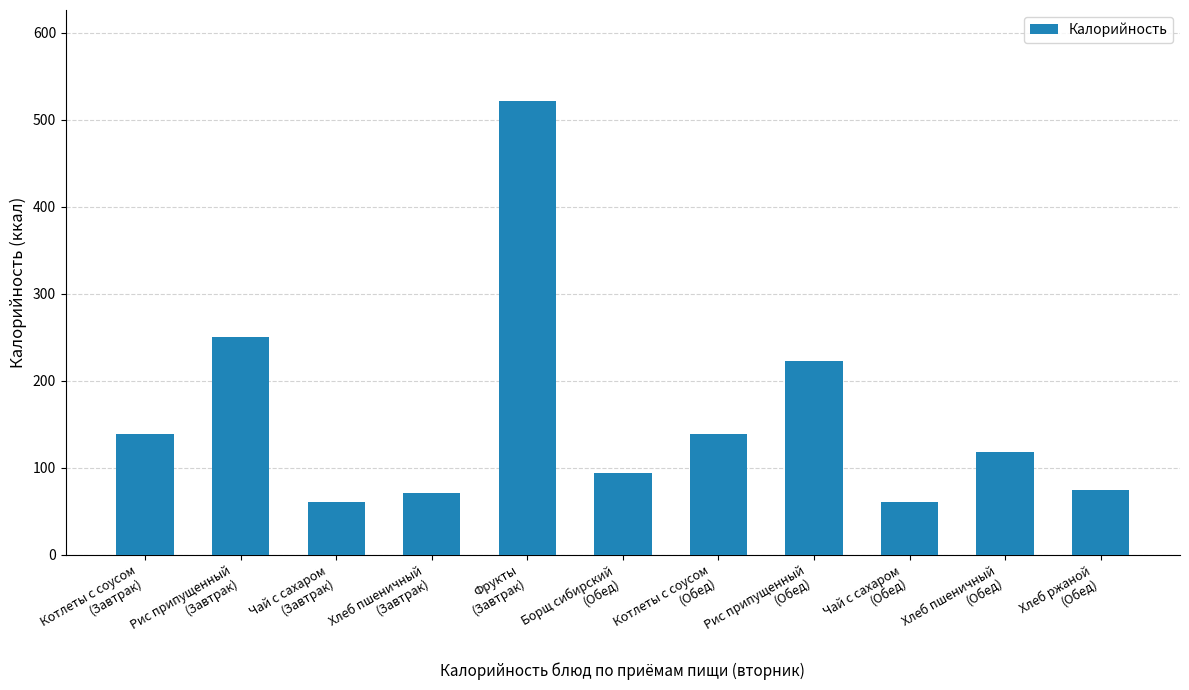

What is the label of the 9th bar from the left?

Чай с сахаром
(Обед)